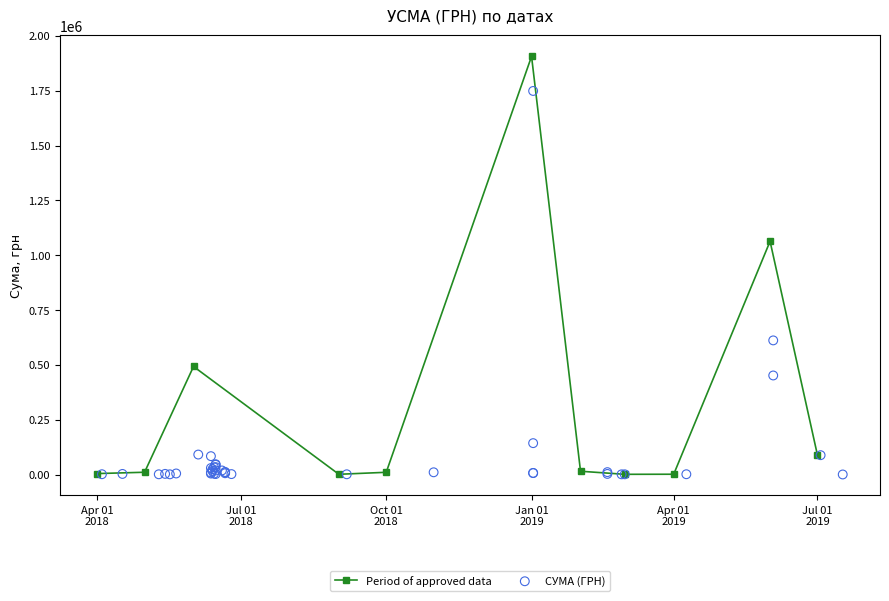

What is the ratio of the value at 36 to the value at 22?

0.1